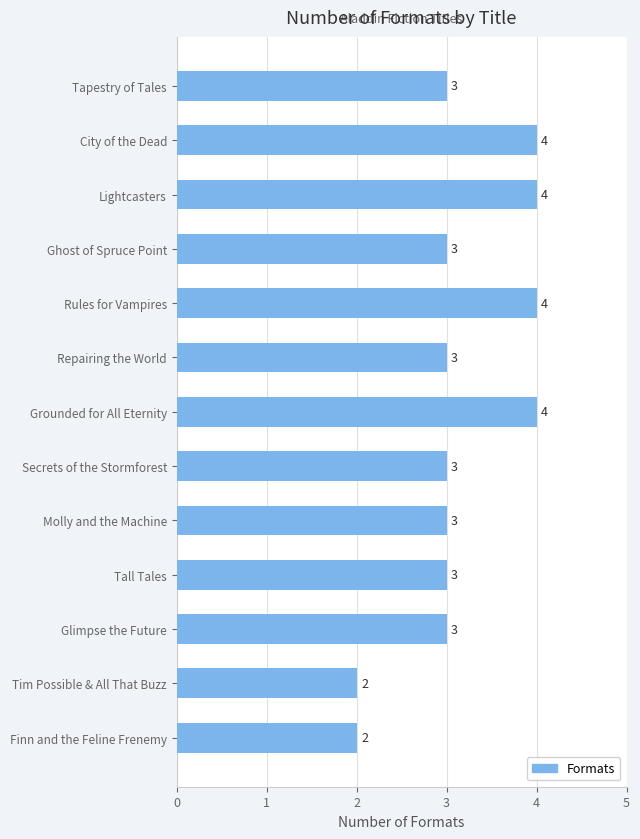

What is the maximum value shown in the chart?

4